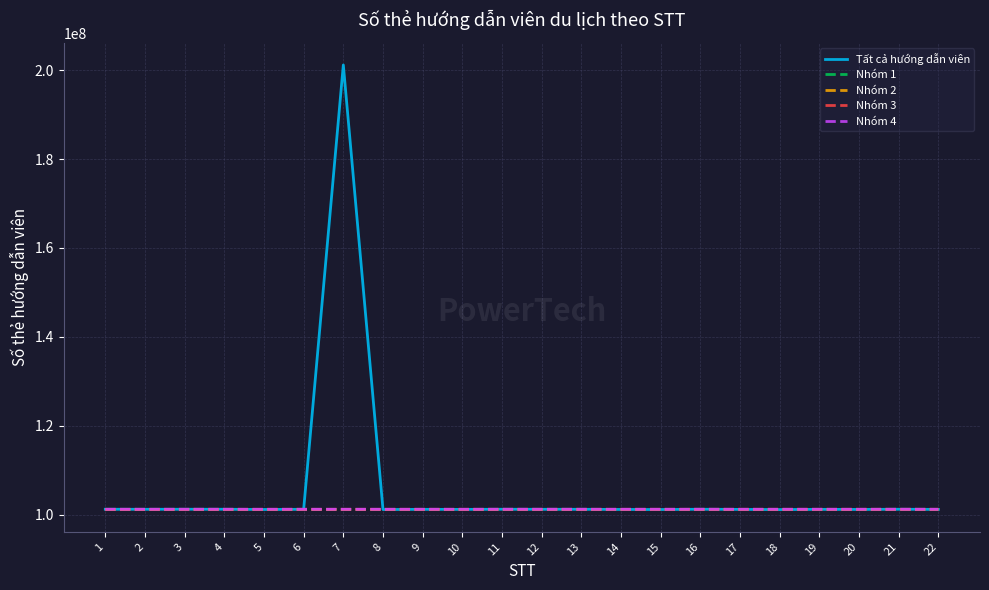

What value does the data have at 8?

101132513